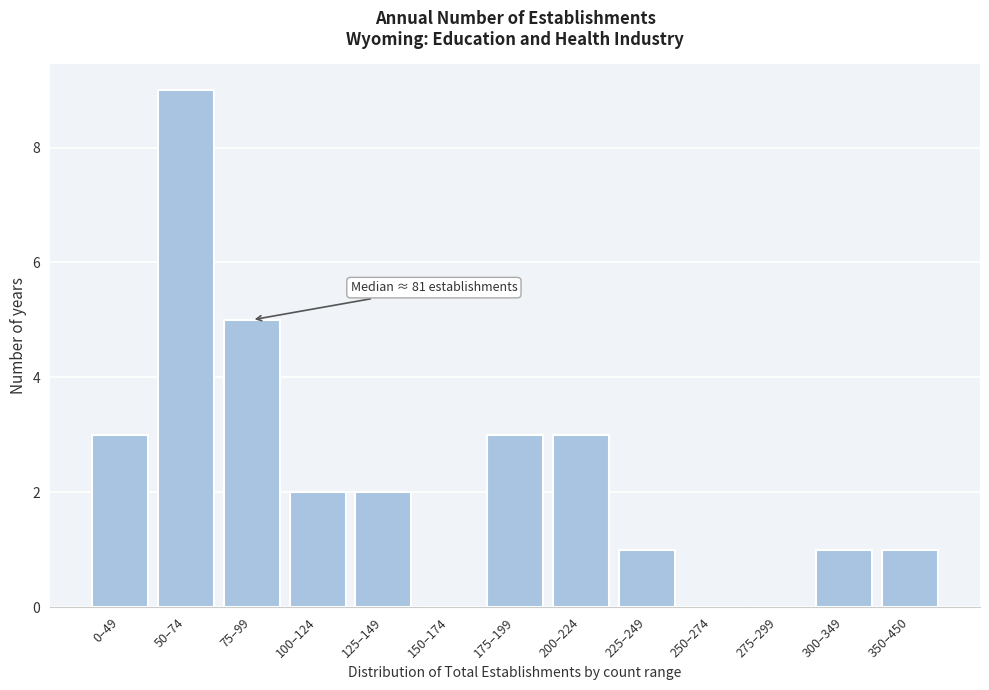

Reading left to right, extract all data points from this chart.

0–49=3	50–74=9	75–99=5	100–124=2	125–149=2	150–174=0	175–199=3	200–224=3	225–249=1	250–274=0	275–299=0	300–349=1	350–450=1